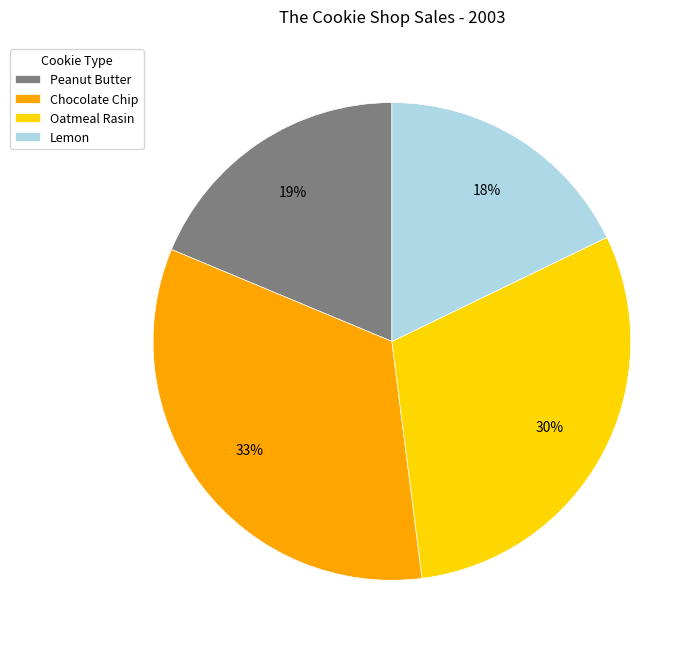

Is Peanut Butter the majority of the pie?

No